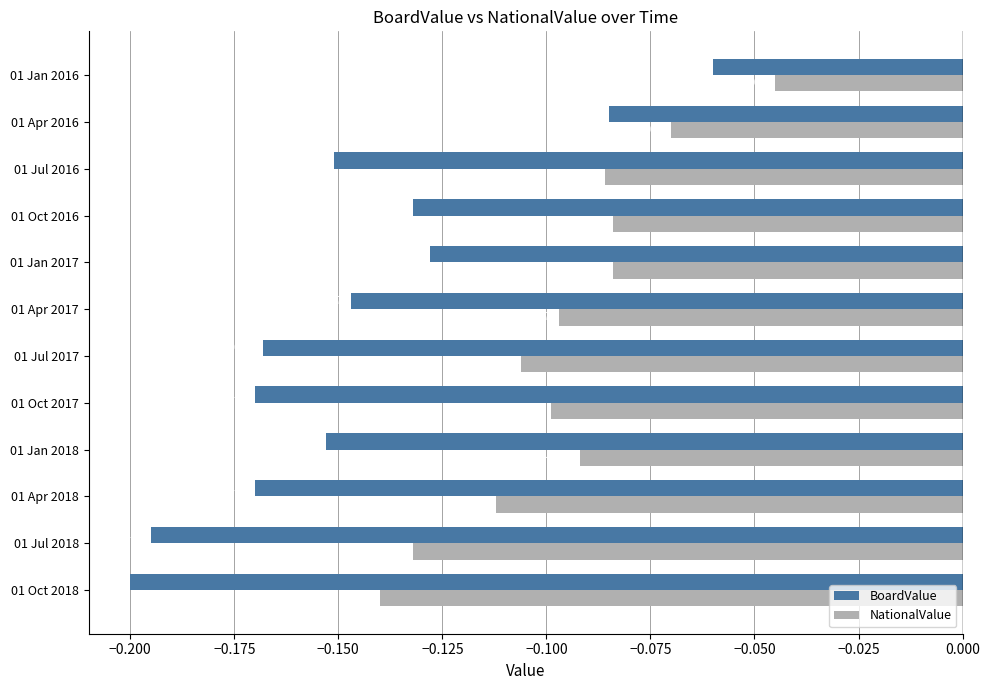

Which series has the widest spread of values?

BoardValue